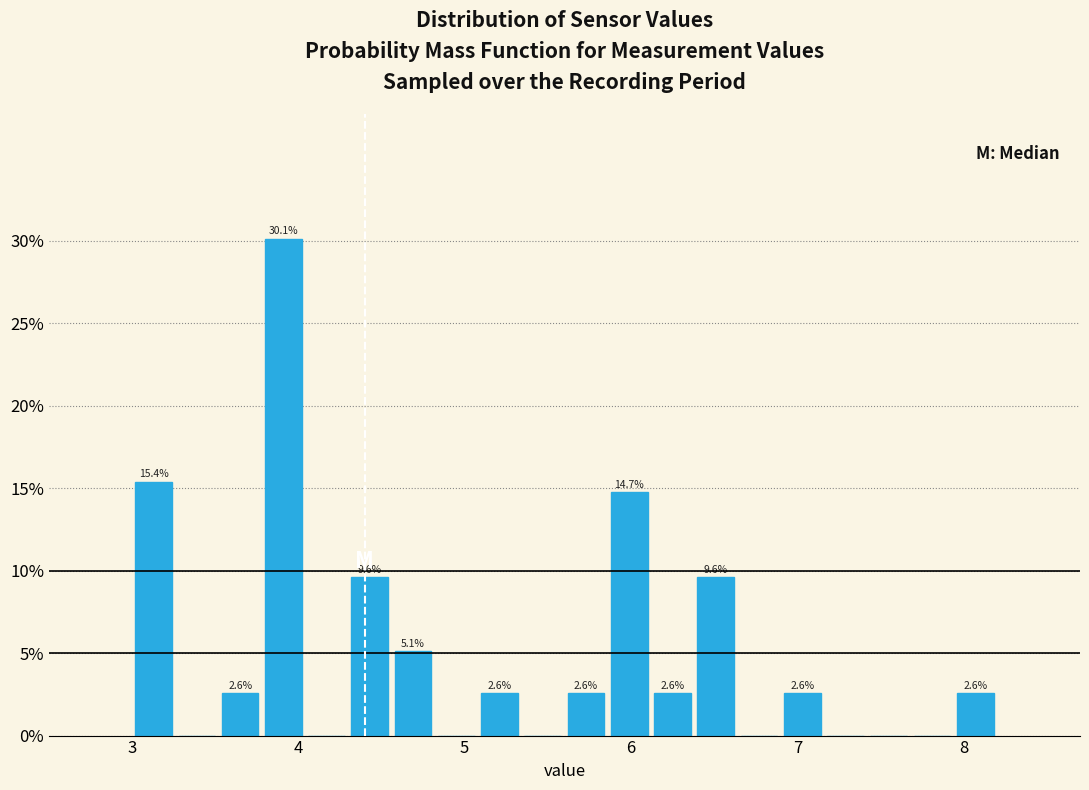

Read against the x-axis, roughly where is the centre of the tallest bar?

3.9